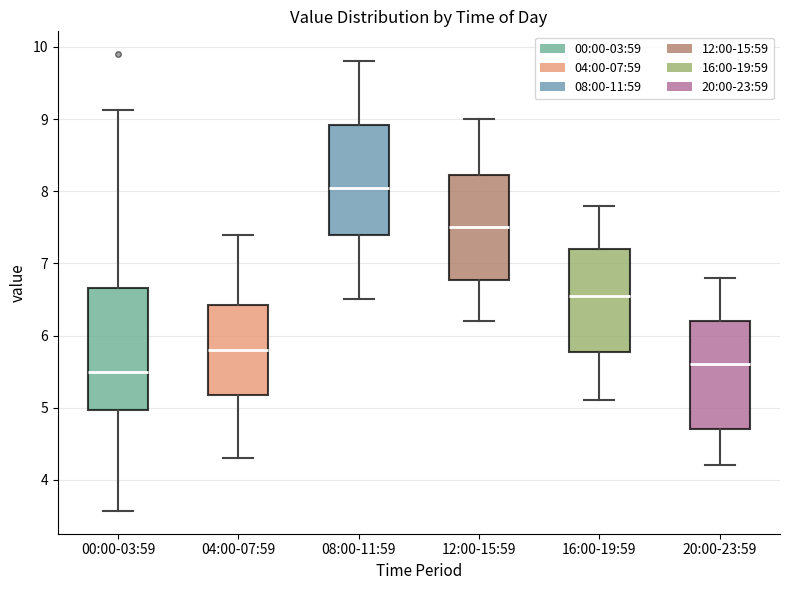

Reading left to right, read every box against the y-axis: the position of its median line, the range the box covers, and the ends of its whiskers. The values are not printed on the chart, so give them approximately, as read against the axis.

00:00-03:59: median 5.5, box 5.0 to 6.7, whiskers 3.6 to 9.1
04:00-07:59: median 5.8, box 5.2 to 6.4, whiskers 4.3 to 7.4
08:00-11:59: median 8.1, box 7.4 to 8.9, whiskers 6.5 to 9.8
12:00-15:59: median 7.5, box 6.8 to 8.2, whiskers 6.2 to 9.0
16:00-19:59: median 6.6, box 5.8 to 7.2, whiskers 5.1 to 7.8
20:00-23:59: median 5.6, box 4.7 to 6.2, whiskers 4.2 to 6.8